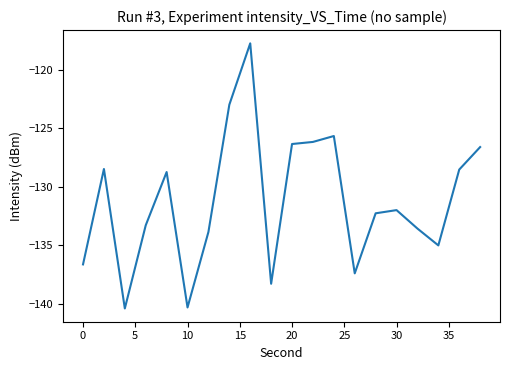

How many interior local valleys (lower than both neighbors) does the data have?

5